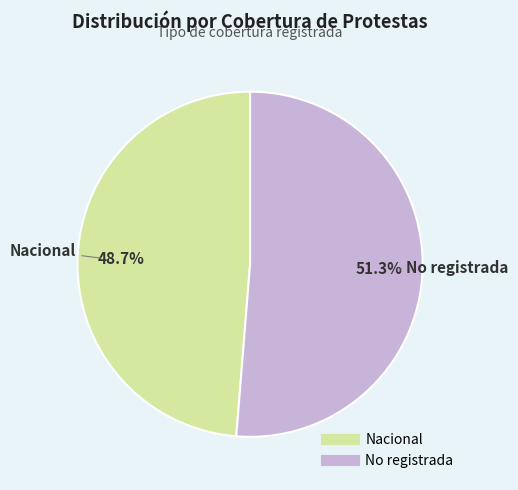

Is there a majority slice in this chart?

Yes